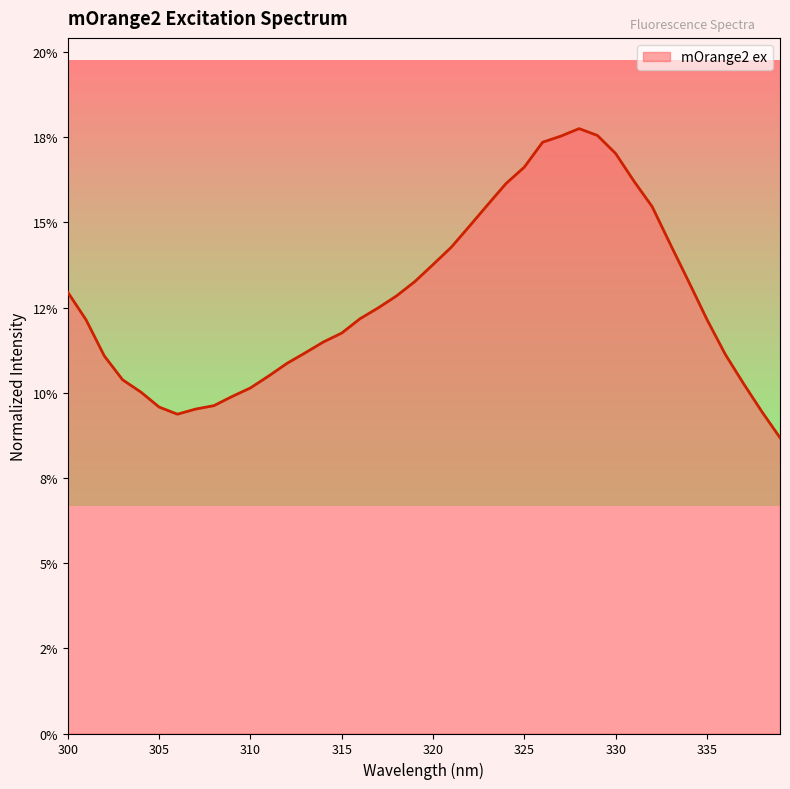

Reading left to right, transcribe all the data shown in this chart.

0.1	0.1	0.1	0.1	0.1	0.1	0.1	0.1	0.1	0.1	0.1	0.1	0.1	0.1	0.1	0.1	0.1	0.1	0.1	0.1	0.1	0.1	0.1	0.2	0.2	0.2	0.2	0.2	0.2	0.2	0.2	0.2	0.2	0.1	0.1	0.1	0.1	0.1	0.1	0.1